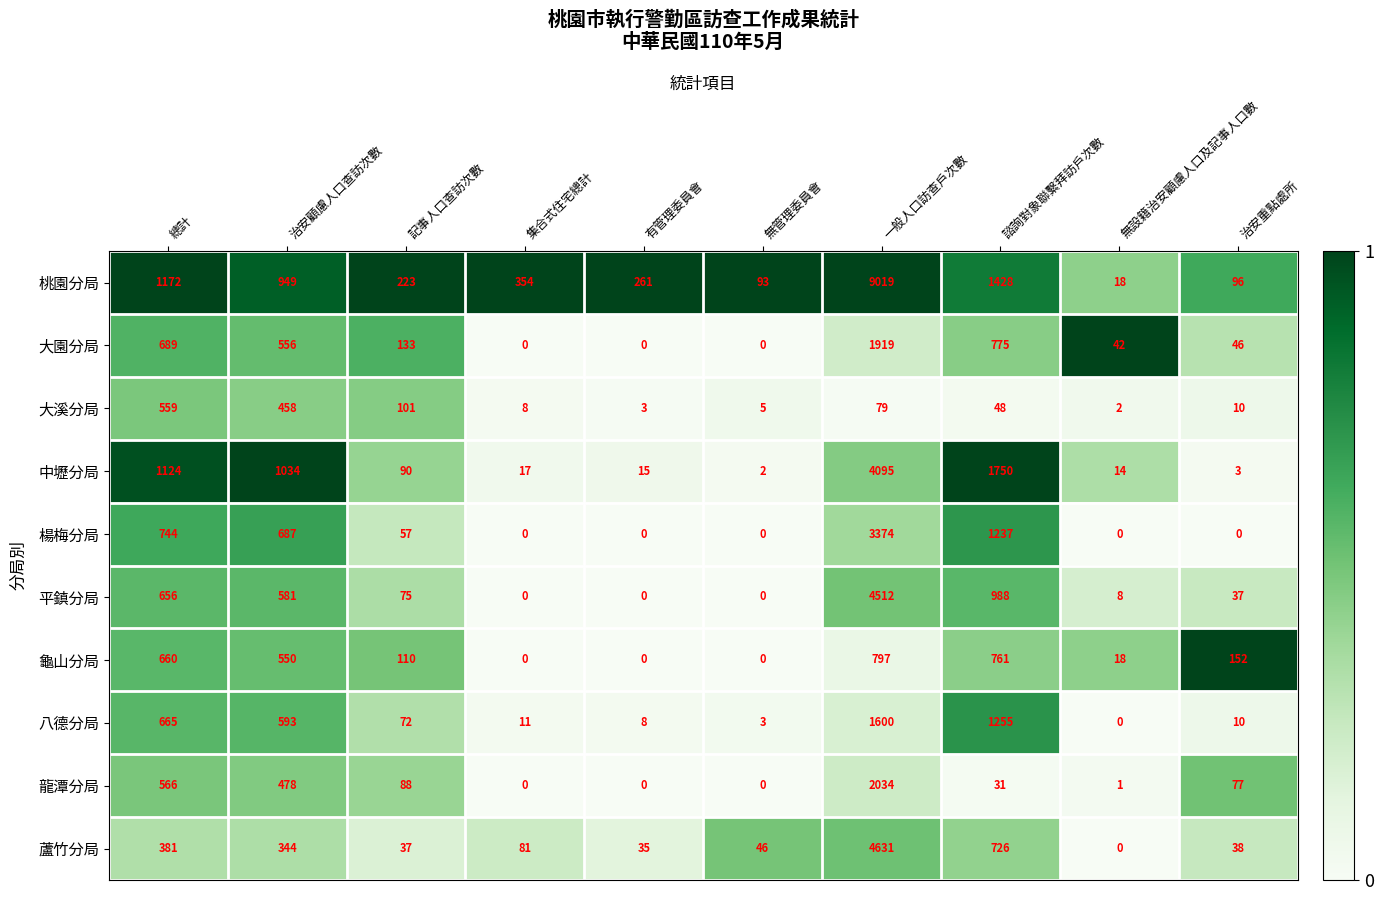

Which series changed the most between 記事人口查訪次數 and 治安重點處所?

桃園分局